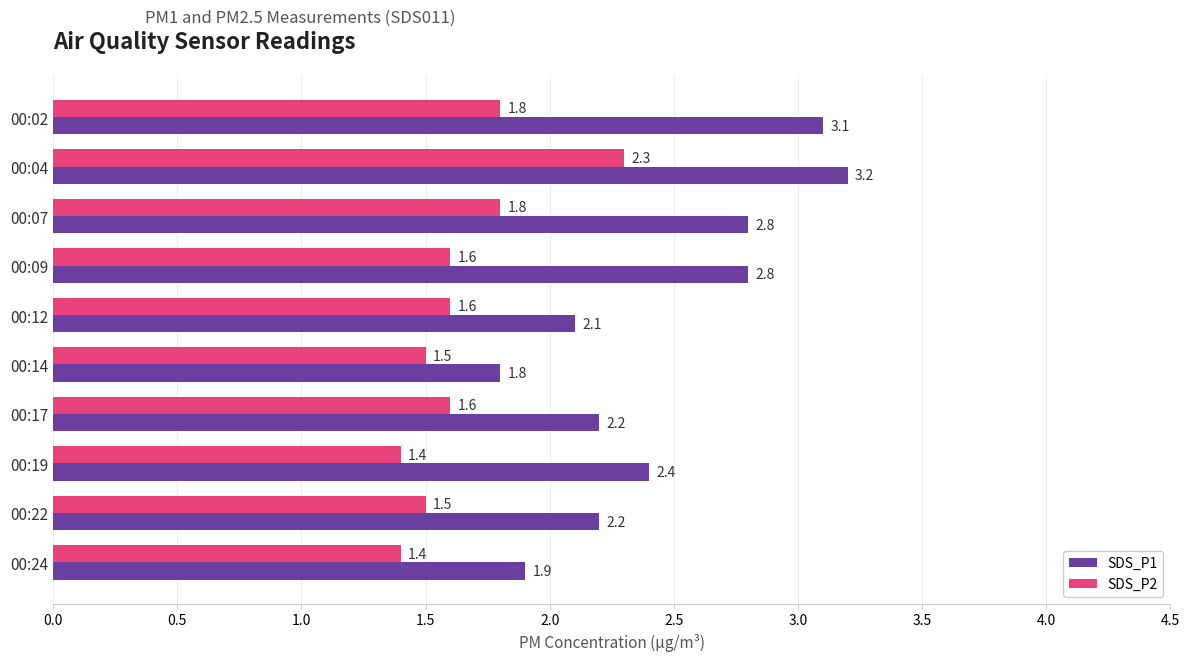

What is the spread (max minus min) of values at 00:02?

1.3